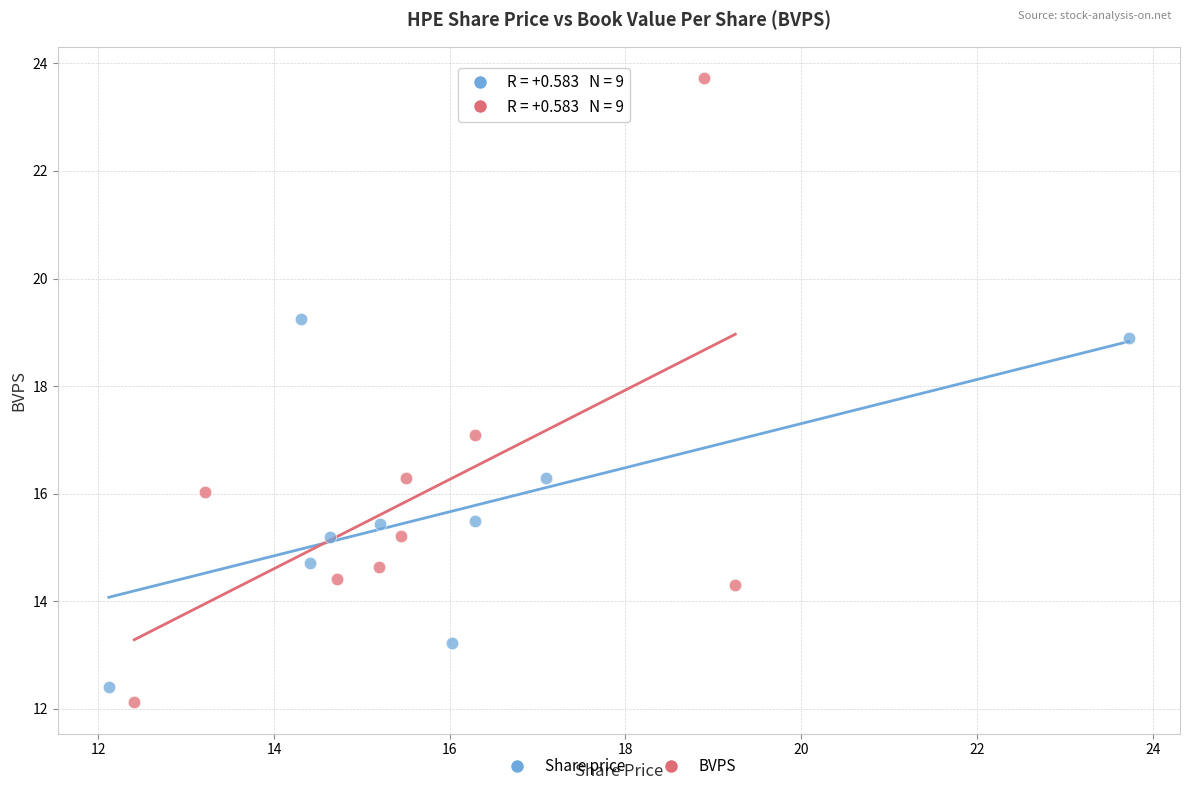

Which series has the widest spread of Y values?

BVPS